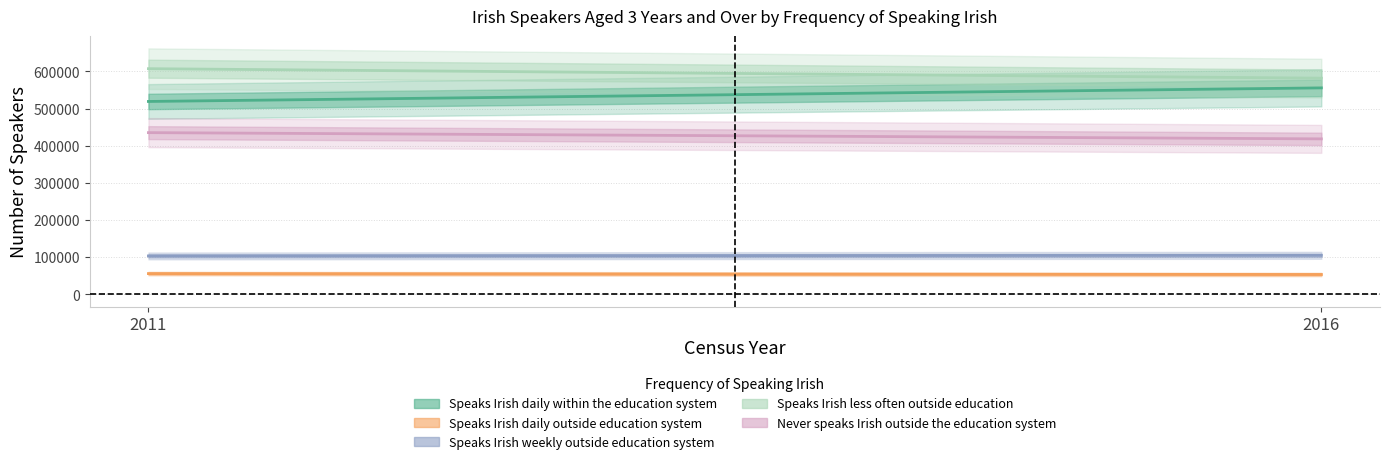

Reading left to right, transcribe all the data shown in this chart.

Speaks Irish daily within the education system: 2011=519181	2016=555754
Speaks Irish daily outside education system: 2011=55554	2016=53162
Speaks Irish weekly outside education system: 2011=103132	2016=104808
Speaks Irish less often outside education: 2011=607460	2016=581909
Never speaks Irish outside the education system: 2011=435219	2016=418420